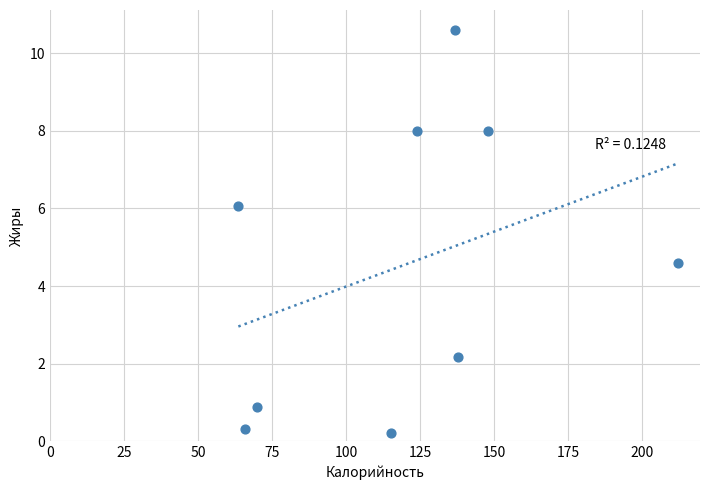

What is the range of Y values (max minus min)?

10.4